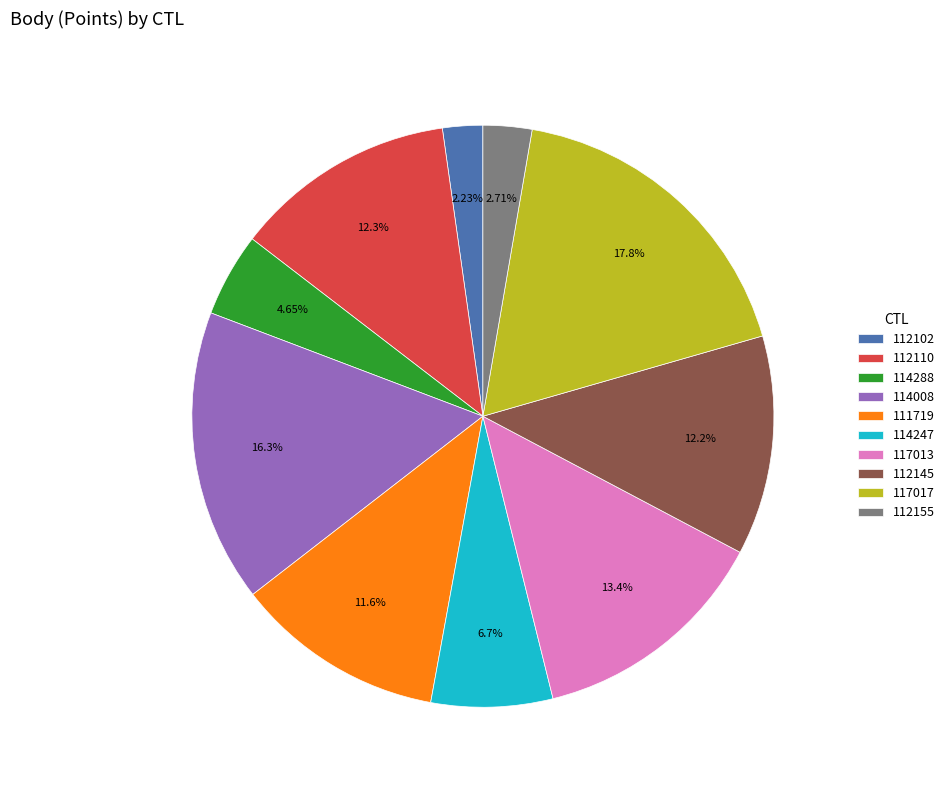

The 112145 slice represents 12% of the pie. True or false?

True